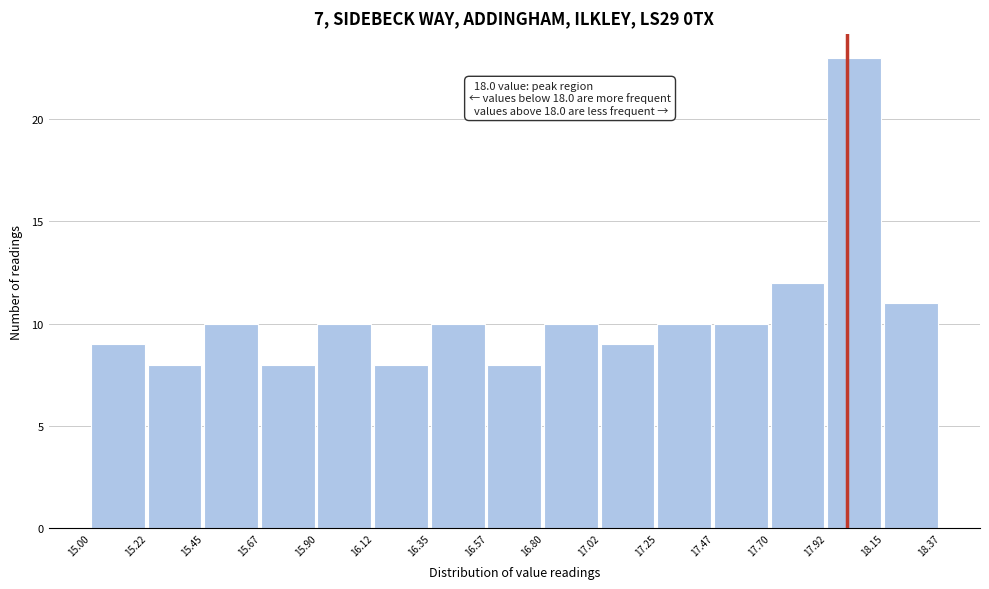

Which range on the x-axis has the tallest bar?

17.92 to 18.15